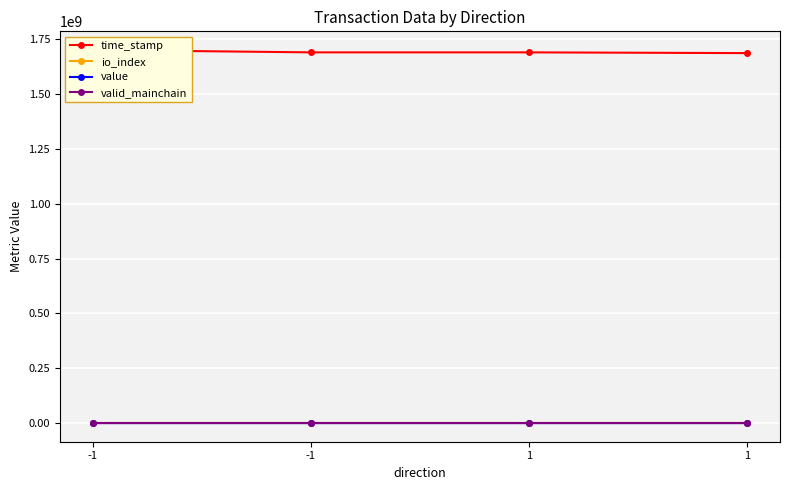

At which category is the sum across all series the highest?

-1